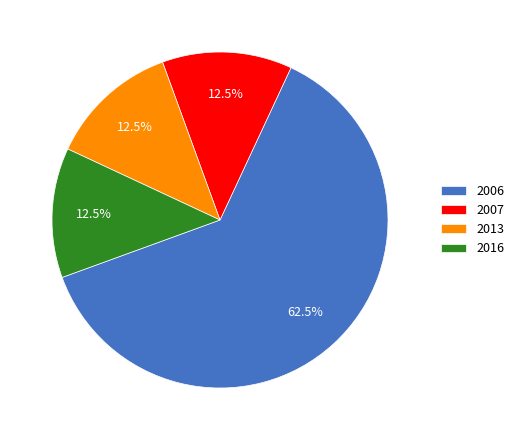

Is there a majority slice in this chart?

Yes